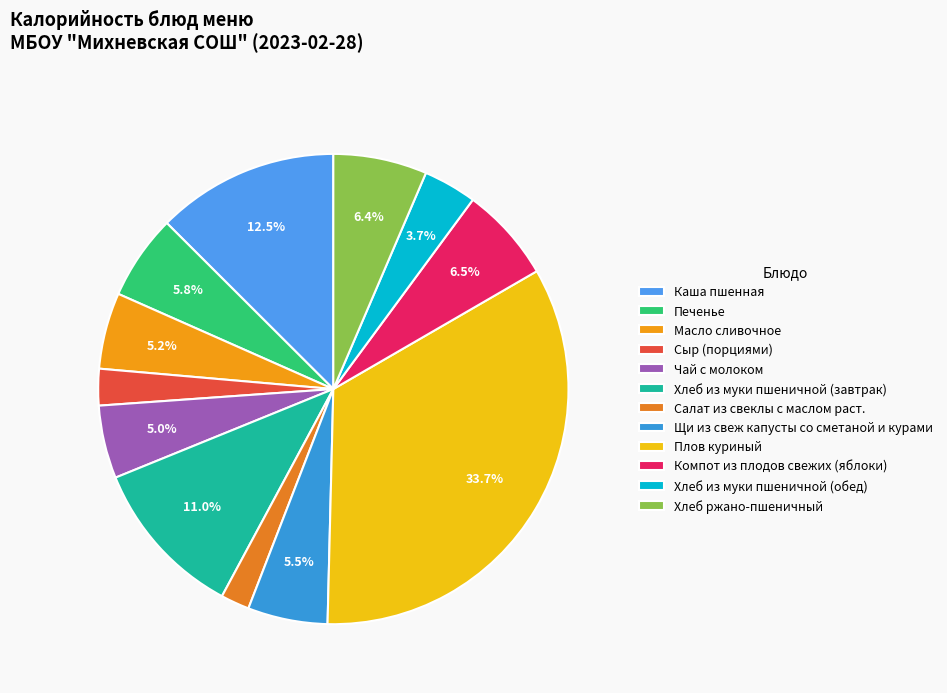

How many segments does this pie chart have?

12